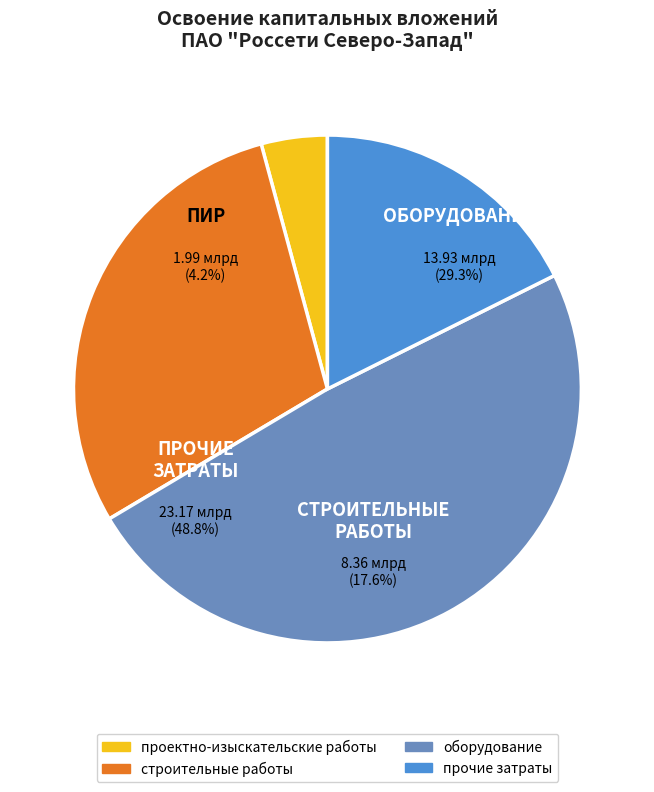

To the nearest percent, what percentage of the pie is оборудование?

49%